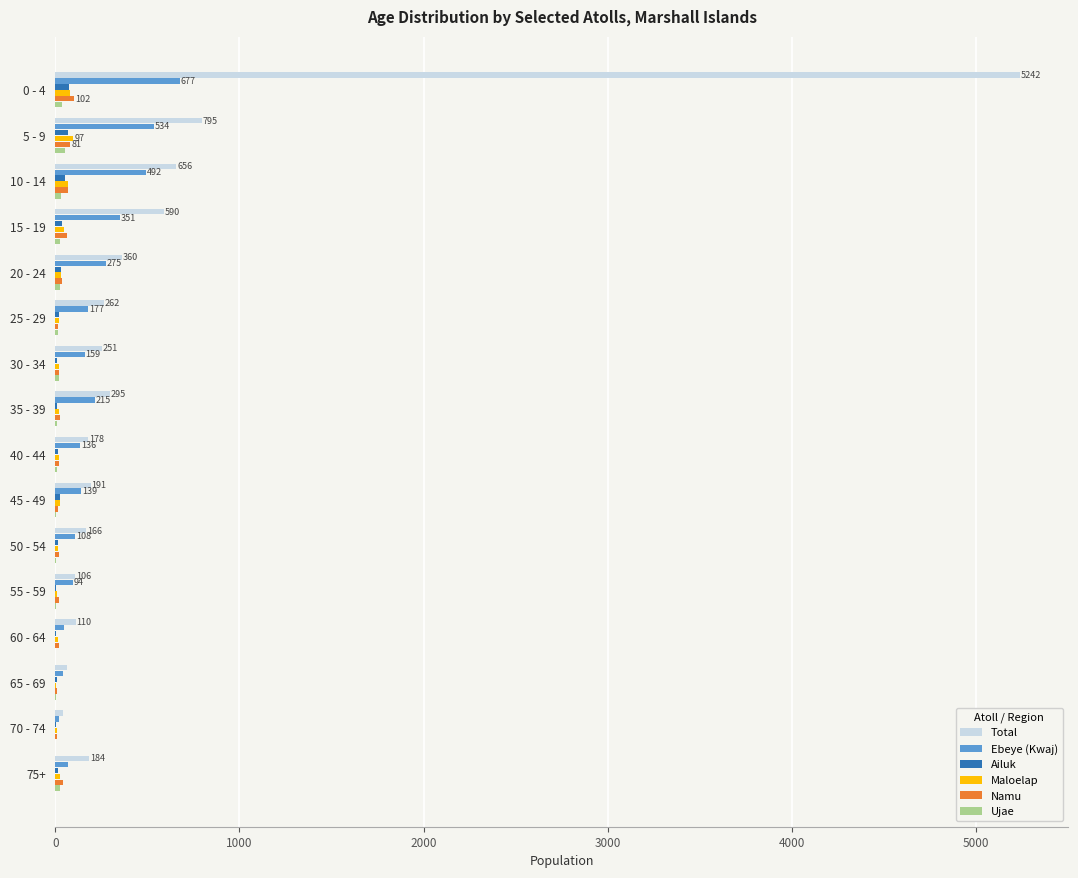

What is the sum of all Maloelap values?

494